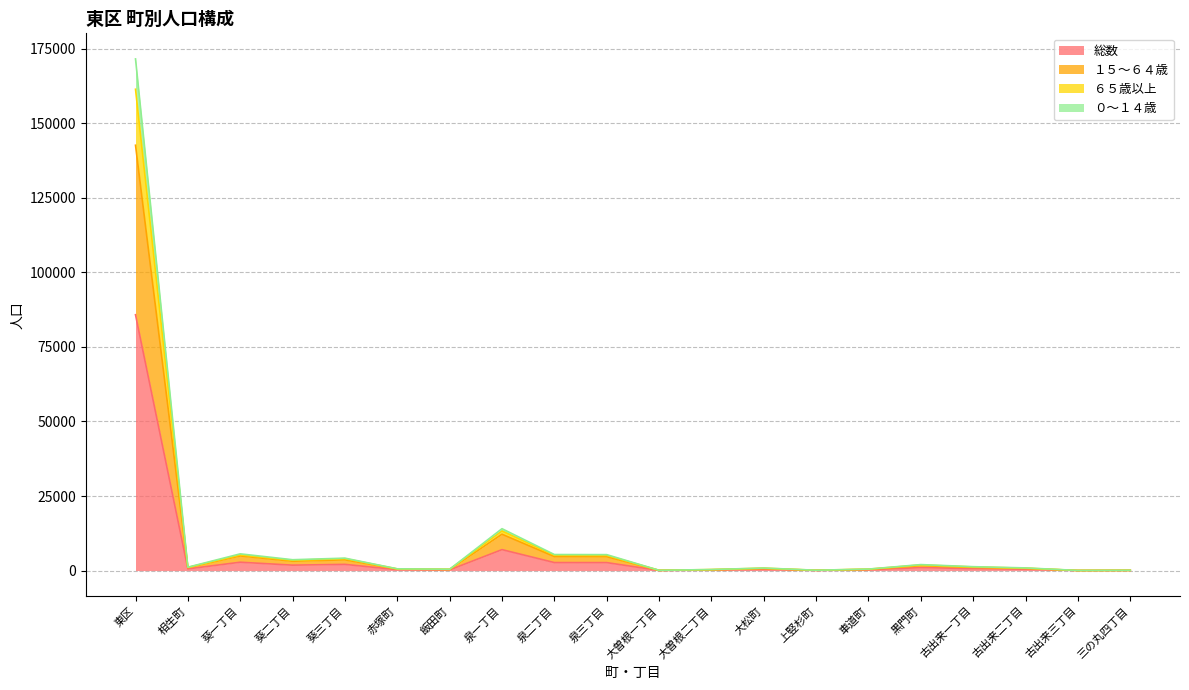

At which category is the sum across all series the highest?

東区